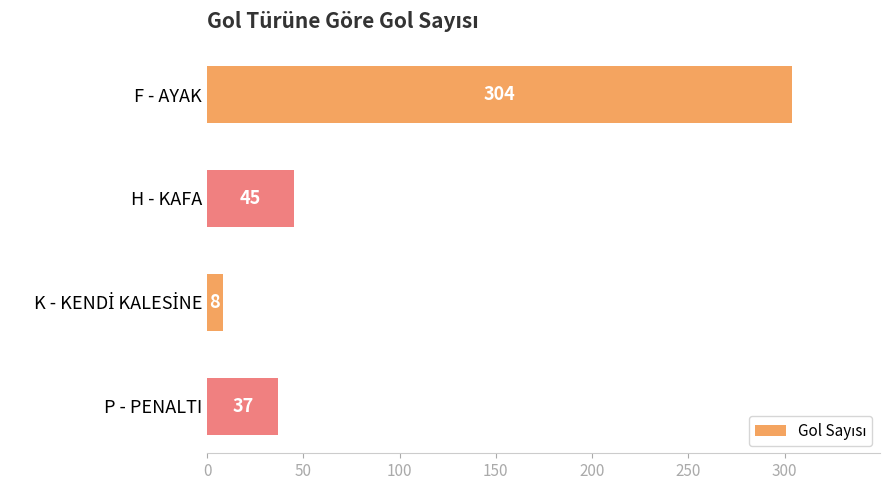

What is the value of the 1st bar from the top?

304